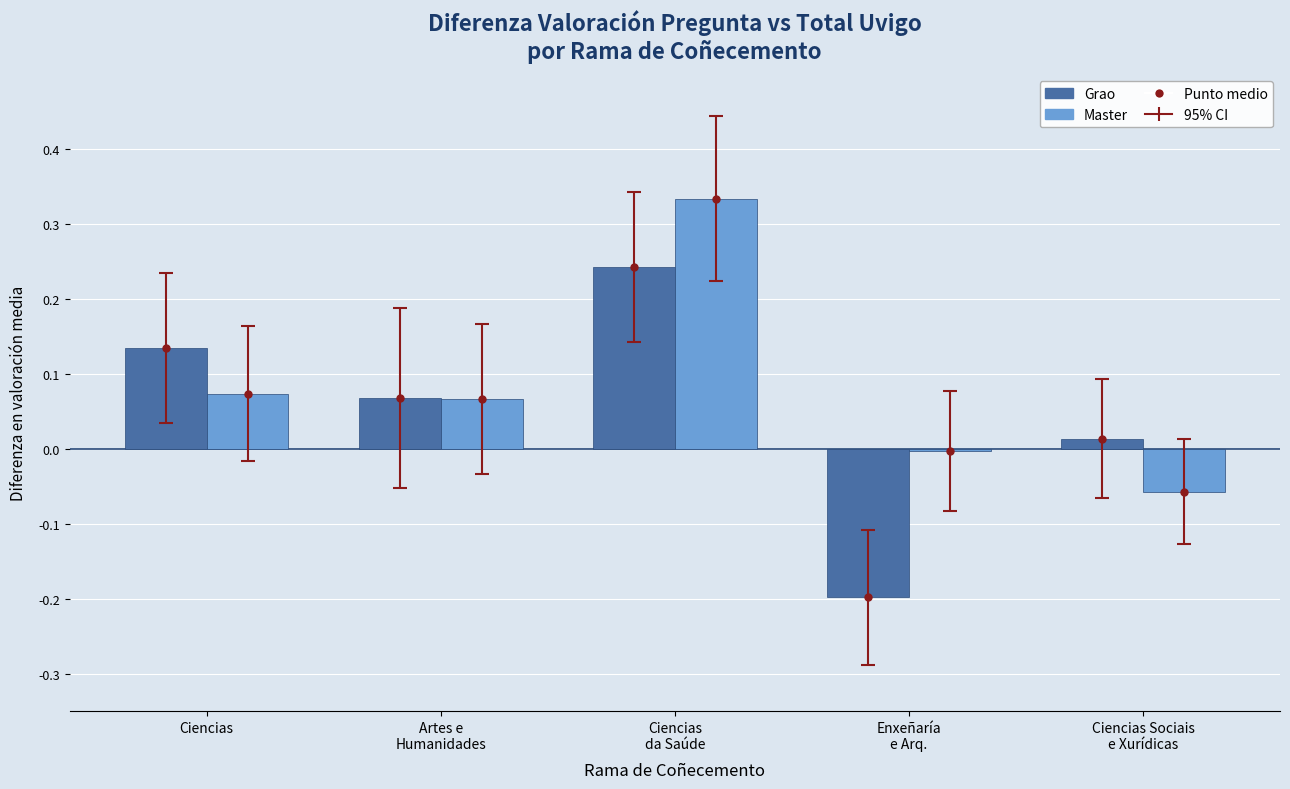

What is the sum of all Master values?

0.4